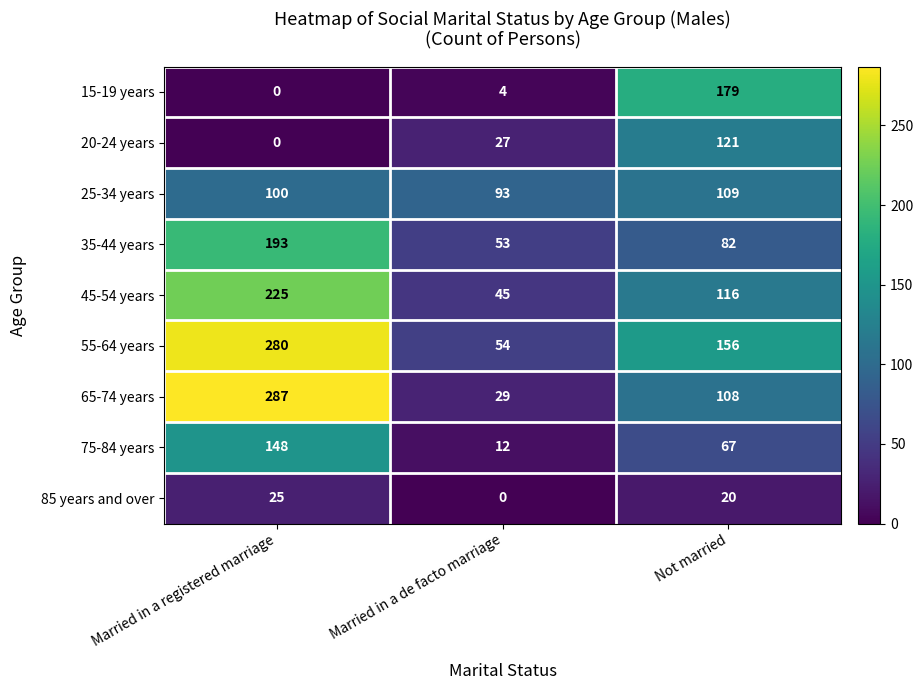

Which series has the largest total across all categories?

55-64 years